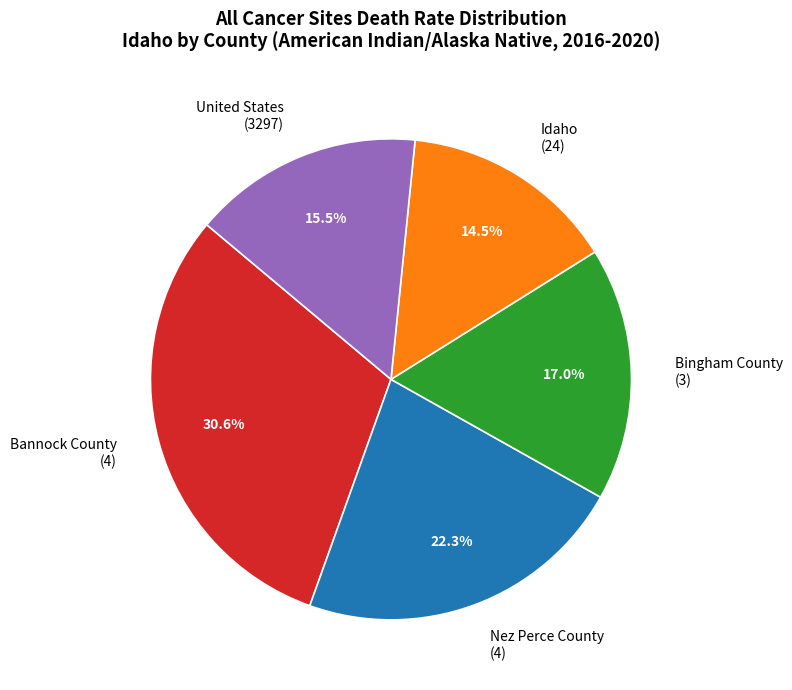

Is it true that Nez Perce County is 16% of the pie?

False